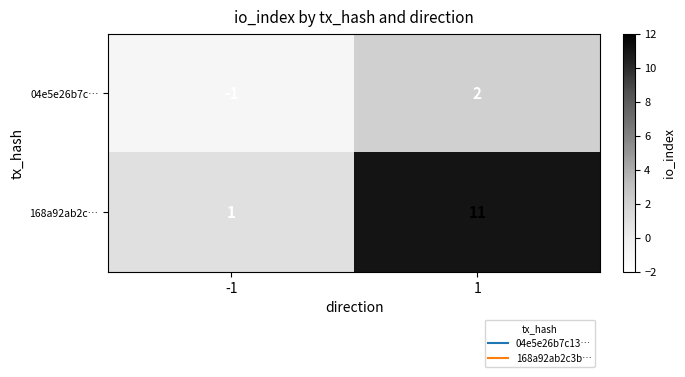

What is the sum of all 168a92ab2c… values?

12